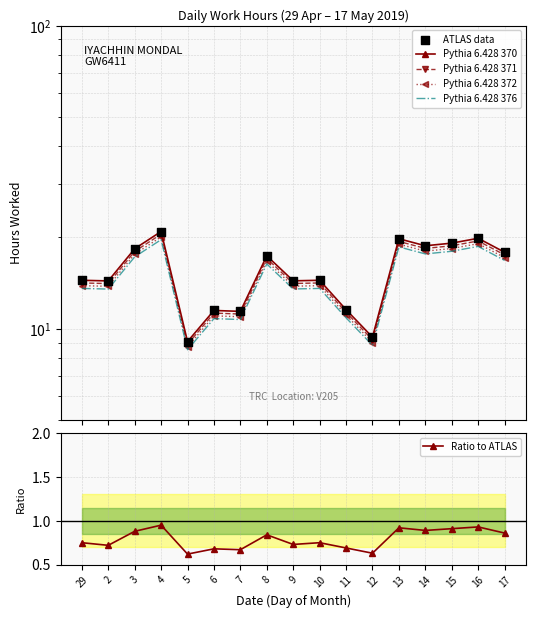

Which series reaches the minimum Y coordinate?

Ratio to ATLAS